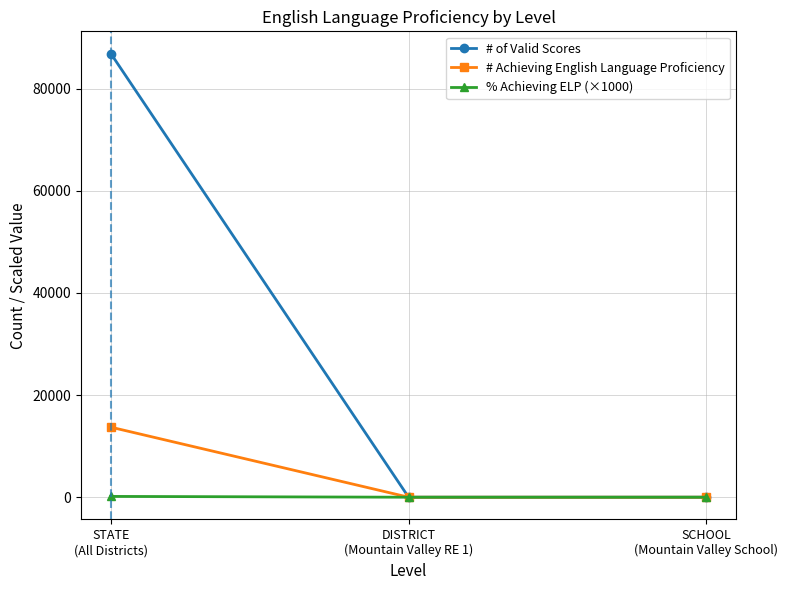

How many data points does each series have?

3